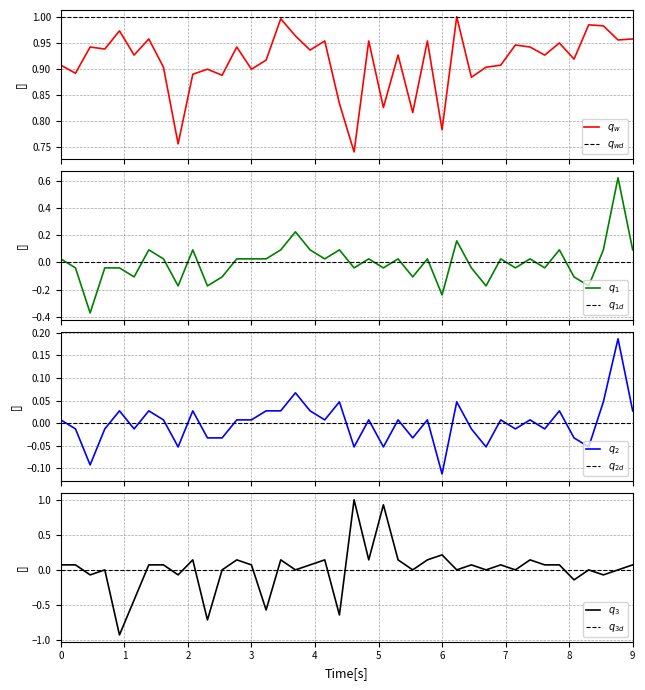

How many data points in Current Rank Score are less than 0?

17